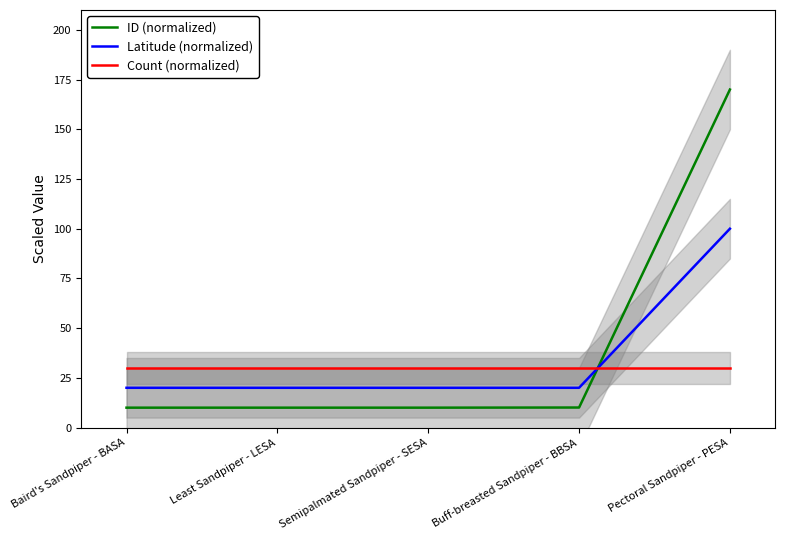

What is the label of the 4th point from the left?

Buff-breasted Sandpiper - BBSA